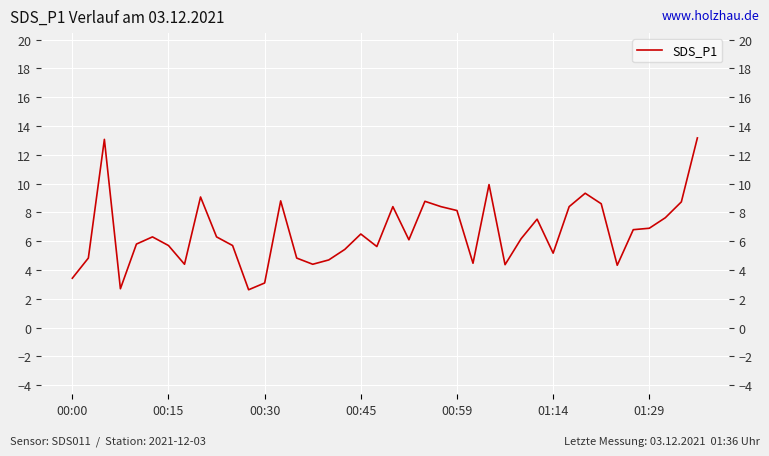

What is the label of the 26th point from the right?

14